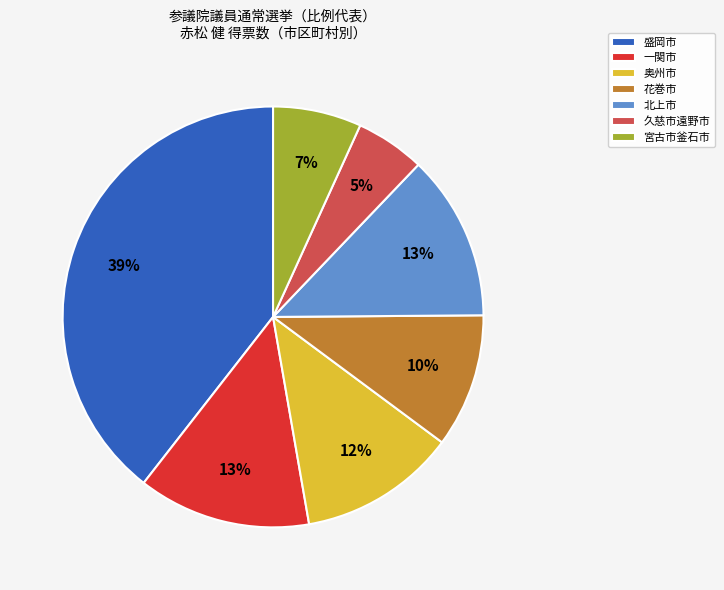

Is it true that 久慈市遠野市 is 5% of the pie?

True